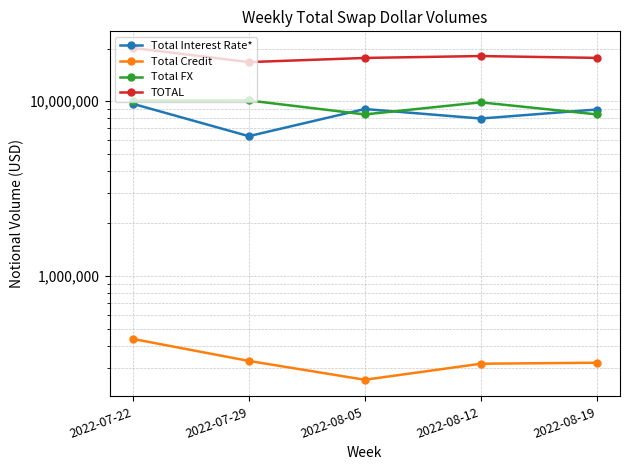

What is the sum of all TOTAL values?

90474329